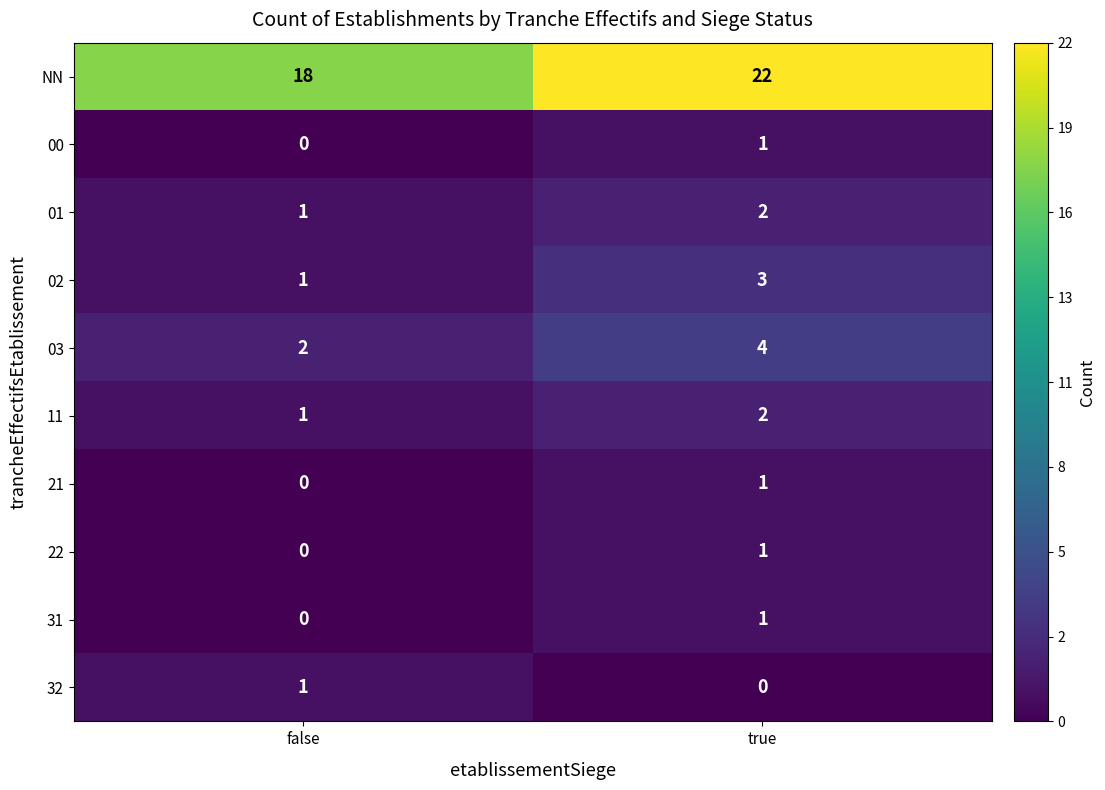

Reading right to left, what are all the values shown in this chart?

NN: true=22	false=18
00: true=1	false=0
01: true=2	false=1
02: true=3	false=1
03: true=4	false=2
11: true=2	false=1
21: true=1	false=0
22: true=1	false=0
31: true=1	false=0
32: true=0	false=1